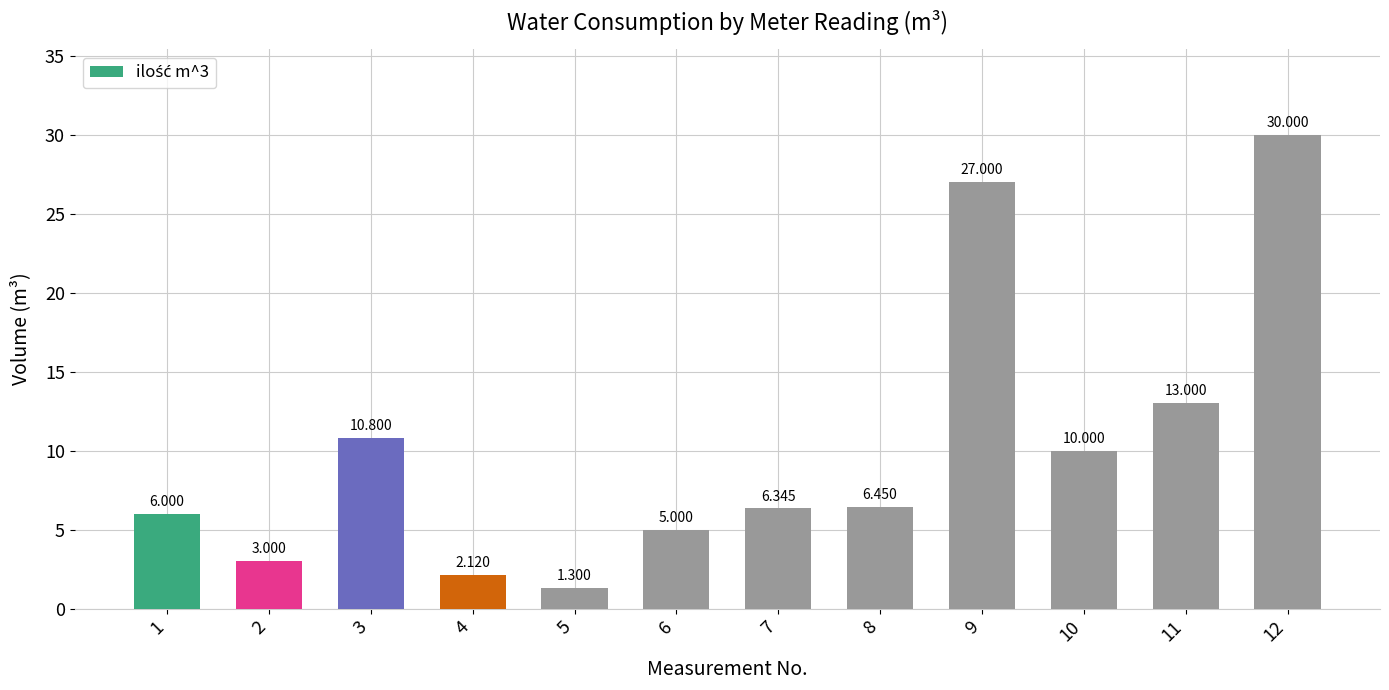

What is the maximum value shown in the chart?

30.0